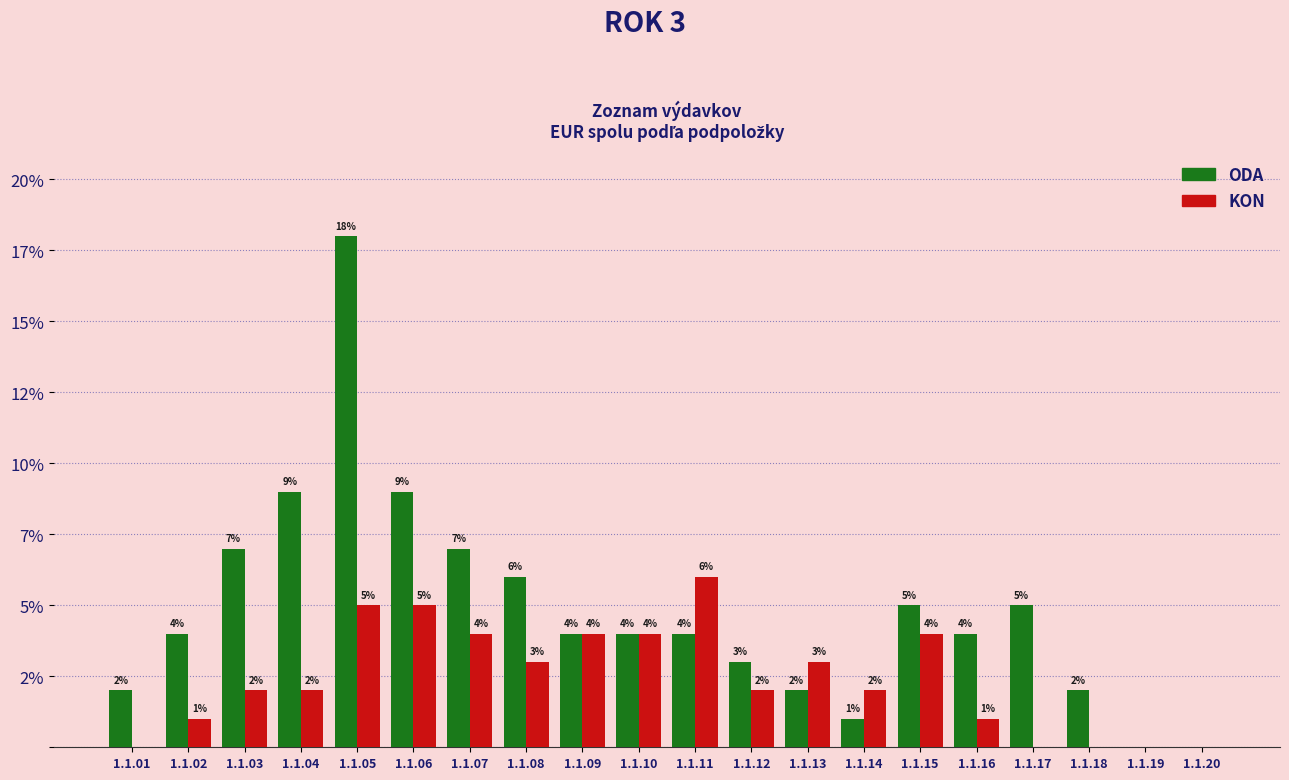

At which label is ODA closest to 9?

1.1.04